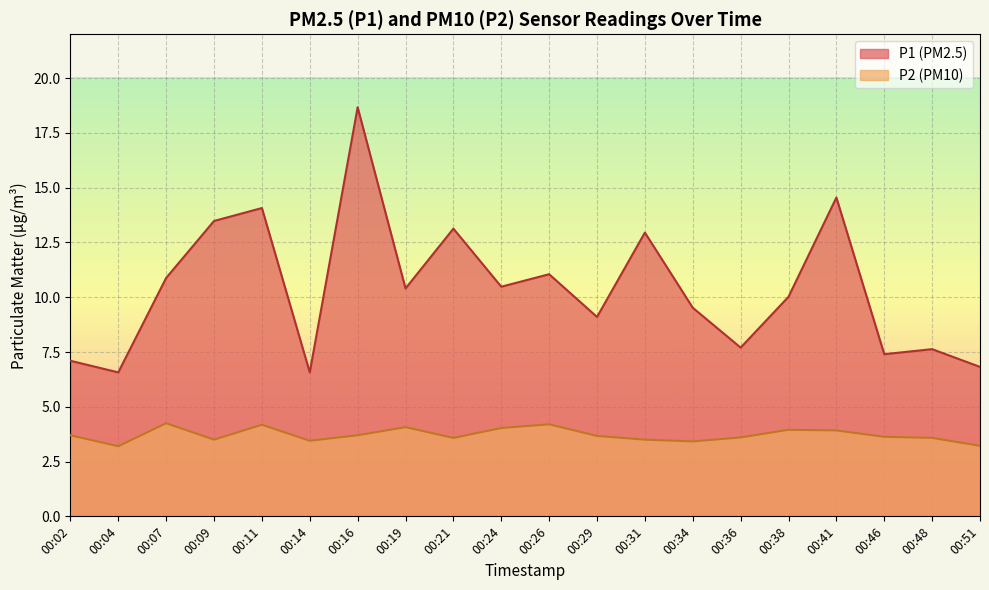

Reading right to left, transcribe all the data shown in this chart.

P1: 00:51=6.8	00:48=7.6	00:46=7.4	00:41=14.6	00:38=10.0	00:36=7.7	00:34=9.5	00:31=12.9	00:29=9.1	00:26=11.1	00:24=10.5	00:21=13.1	00:19=10.4	00:16=18.7	00:14=6.6	00:11=14.1	00:09=13.5	00:07=10.9	00:04=6.6	00:02=7.1
P2: 00:51=3.2	00:48=3.6	00:46=3.6	00:41=3.9	00:38=4.0	00:36=3.6	00:34=3.4	00:31=3.5	00:29=3.7	00:26=4.2	00:24=4.0	00:21=3.6	00:19=4.1	00:16=3.7	00:14=3.5	00:11=4.2	00:09=3.5	00:07=4.2	00:04=3.2	00:02=3.7